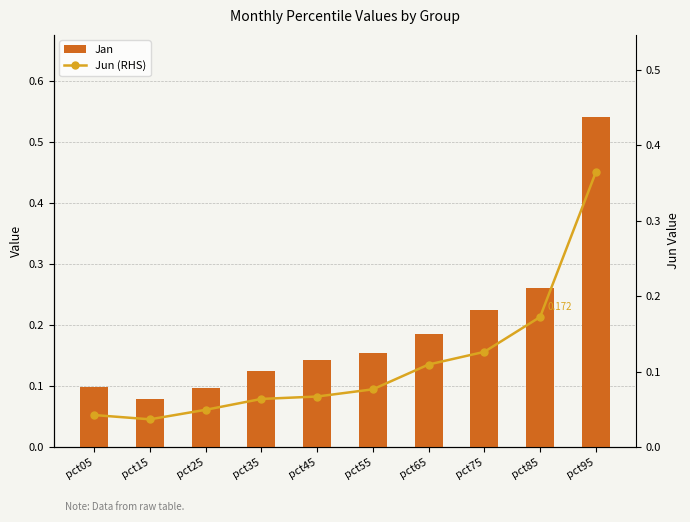

What is the value of the Jan bar at the 1st from the left?

0.1